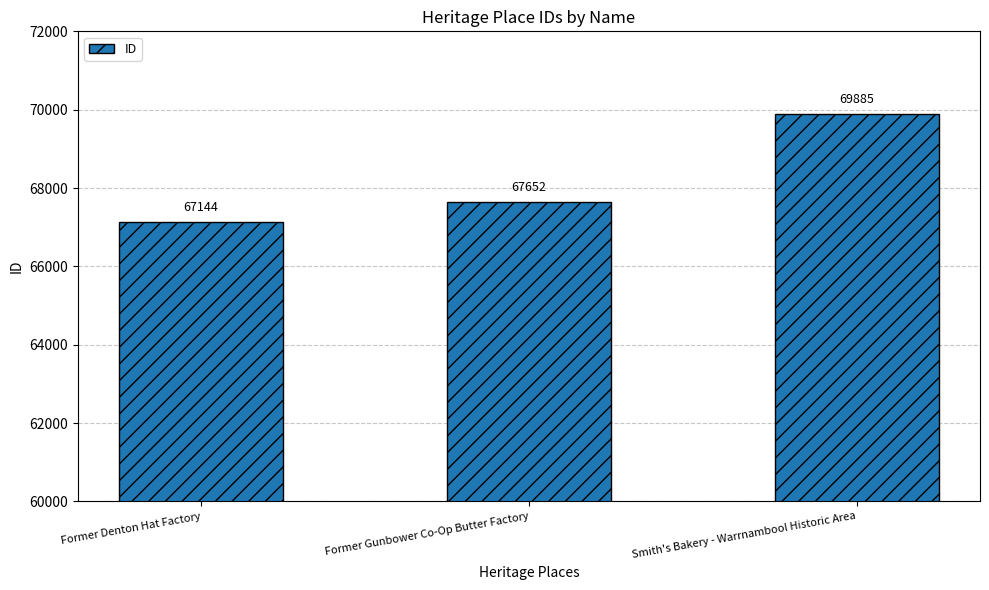

Which category has the highest value across all series?

Smith's Bakery - Warrnambool Historic Area